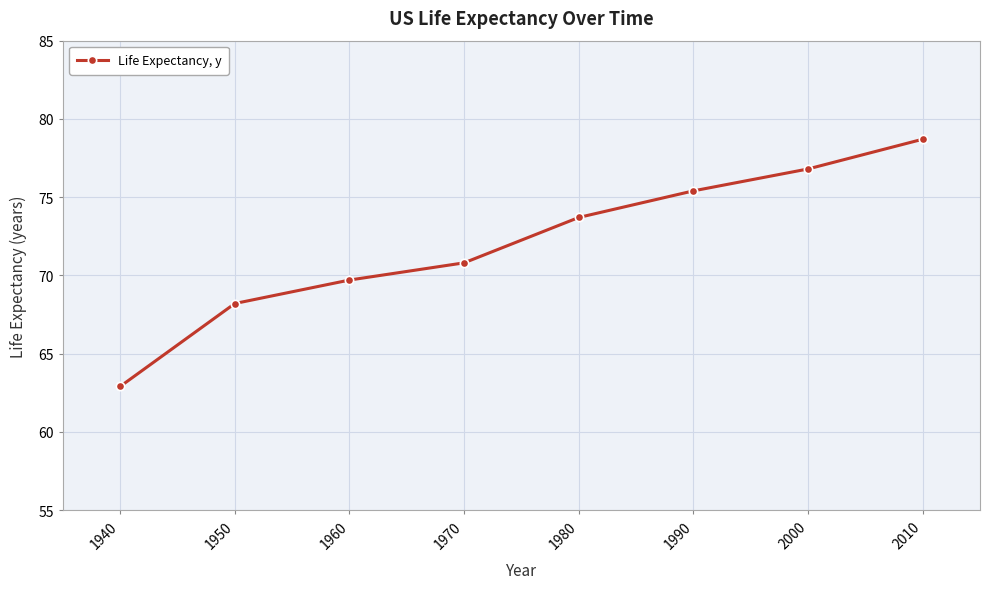

What is the change in value from 1980 to 1990?

+1.7